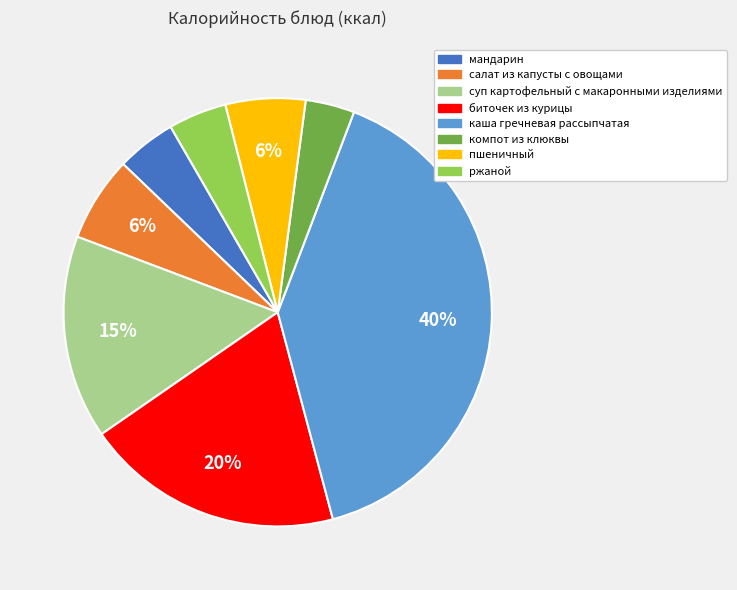

What percentage is the каша гречневая рассыпчатая slice, to the nearest percent?

40%